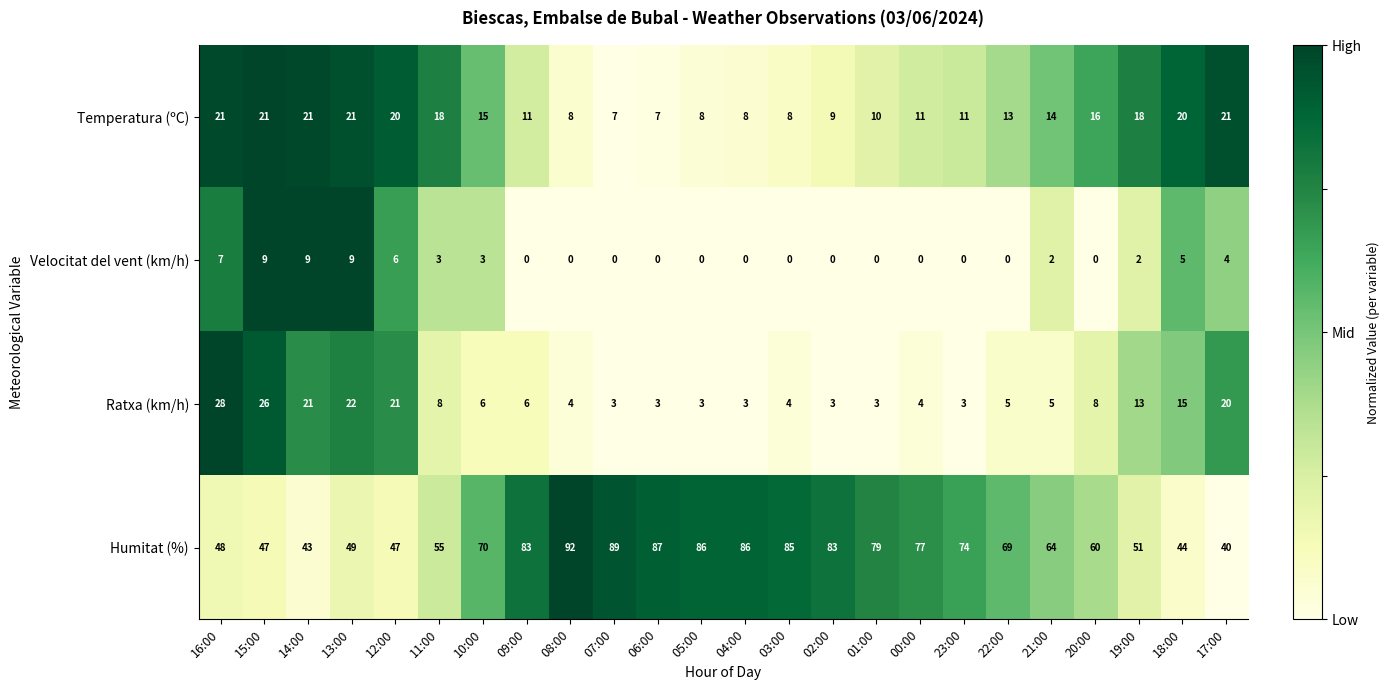

What is the sum of all Ratxa (km/h) values?

237